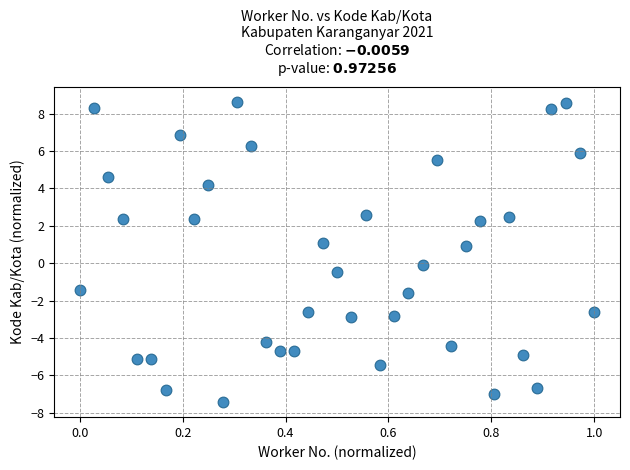

What is the range of X values (max minus min)?

1.0